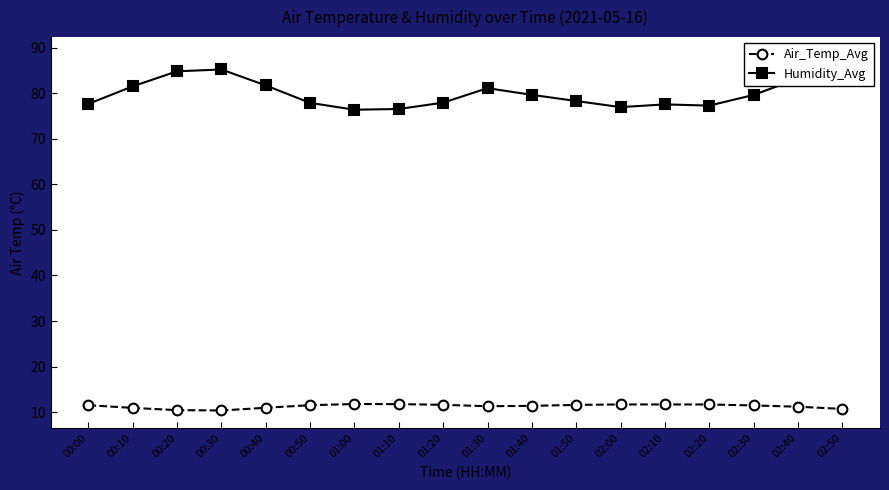

True or false: Humidity_Avg and Air_Temp_Avg cross at least once.

False